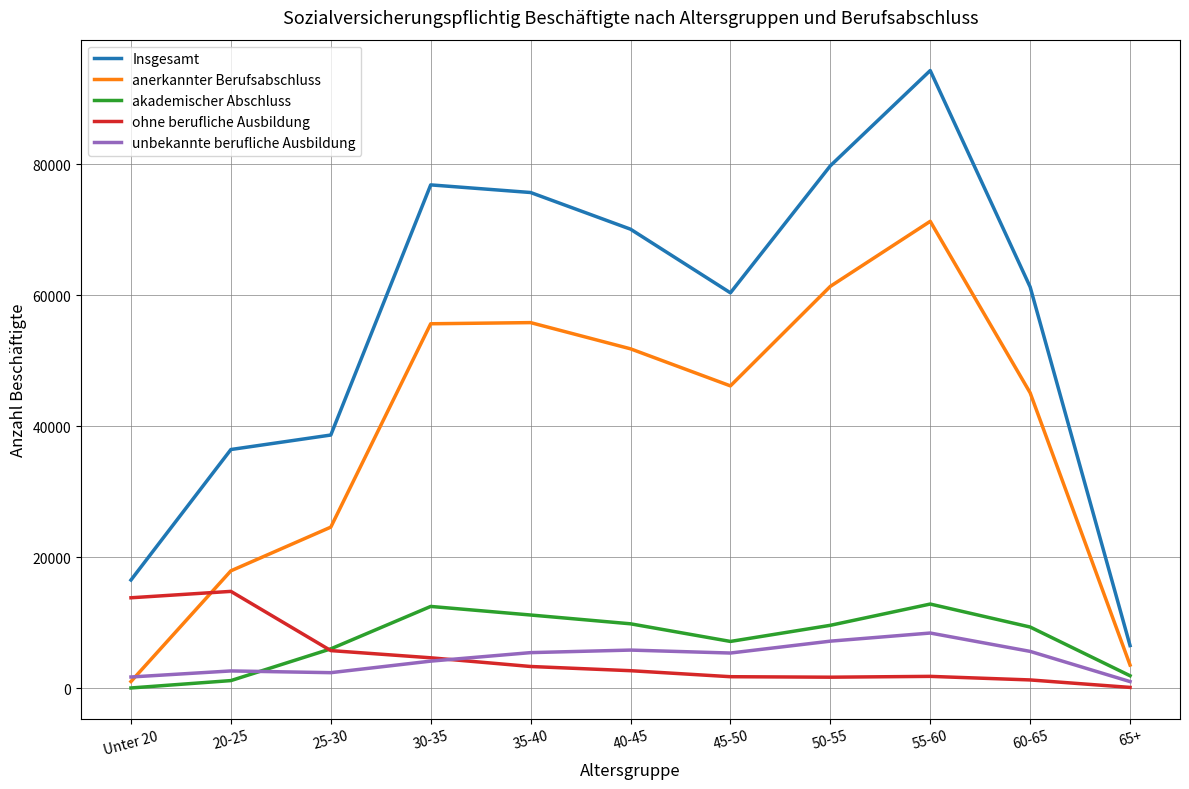

Where is the first local minimum for anerkannter Berufsabschluss?

45-50